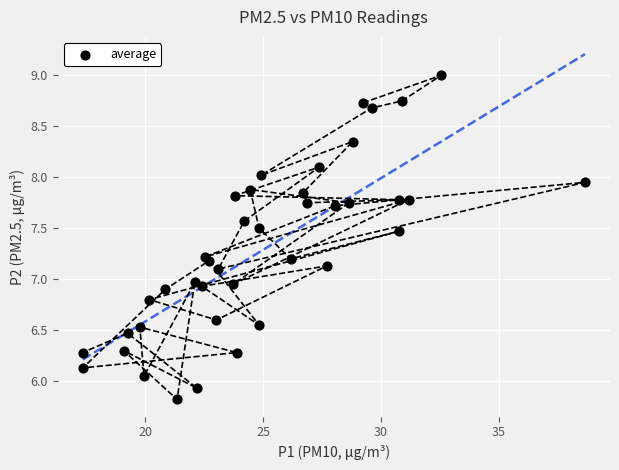

What is the range of Y values (max minus min)?

3.2